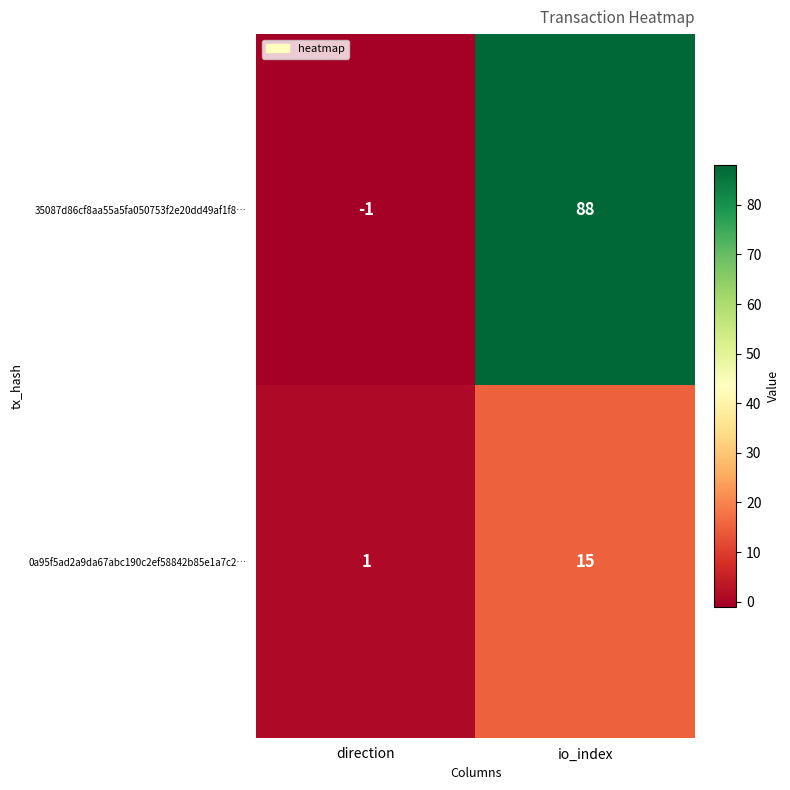

Reading right to left, list all the values displayed in this chart.

35087d86cf8aa55a5fa050753f2e20dd49af1f8…: io_index=88	direction=-1
0a95f5ad2a9da67abc190c2ef58842b85e1a7c2…: io_index=15	direction=1